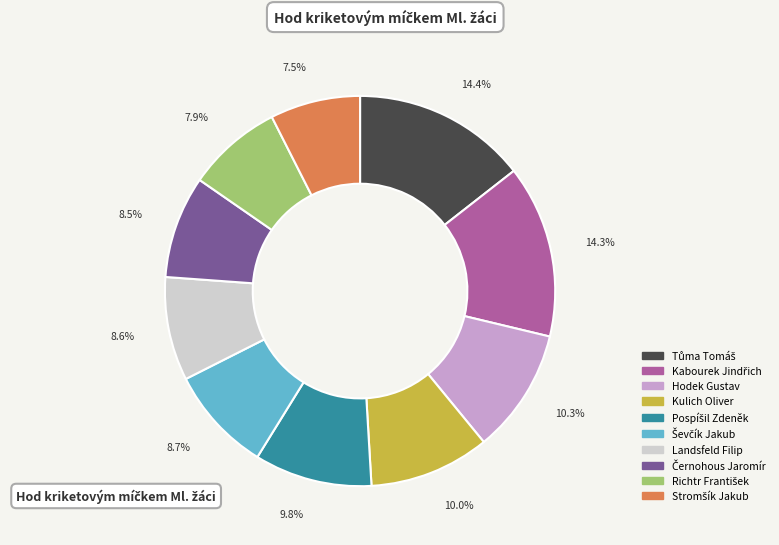

Is there a majority slice in this chart?

No